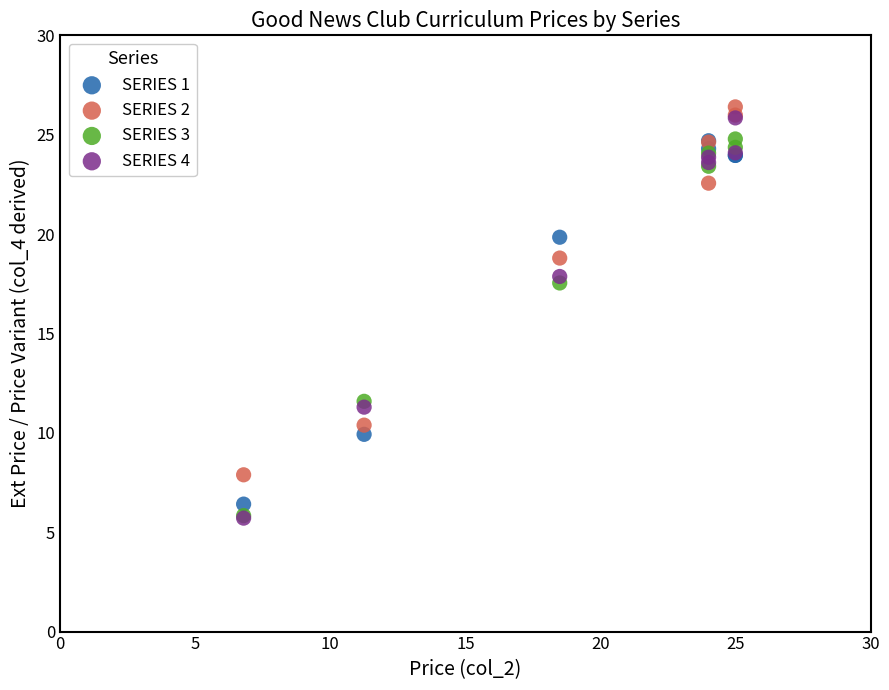

Which series has the largest Y range (max minus min)?

SERIES 4